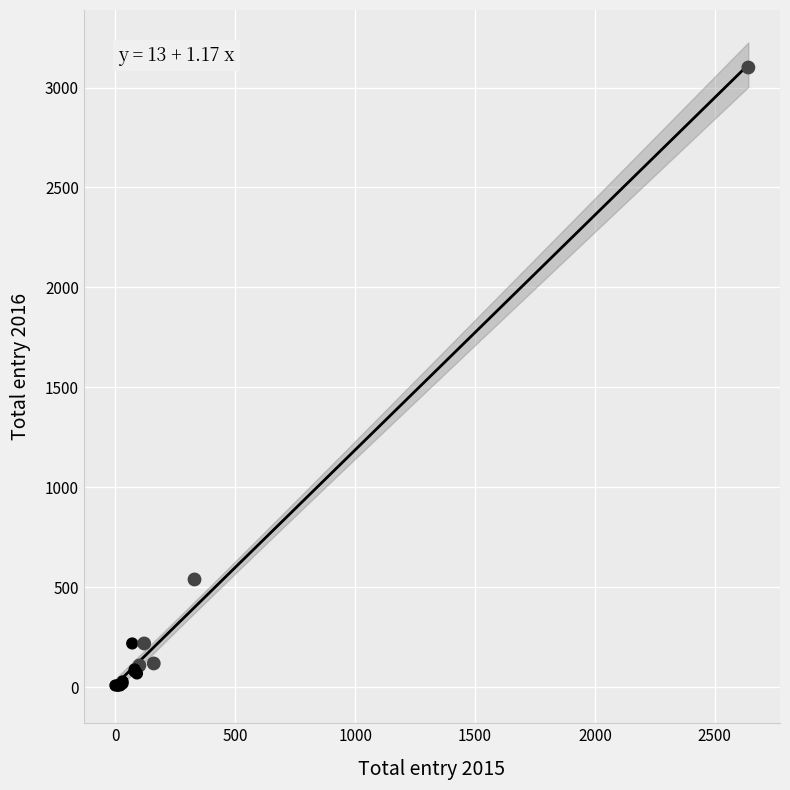

What Y value in the scatter plot is closest to 1555?

540